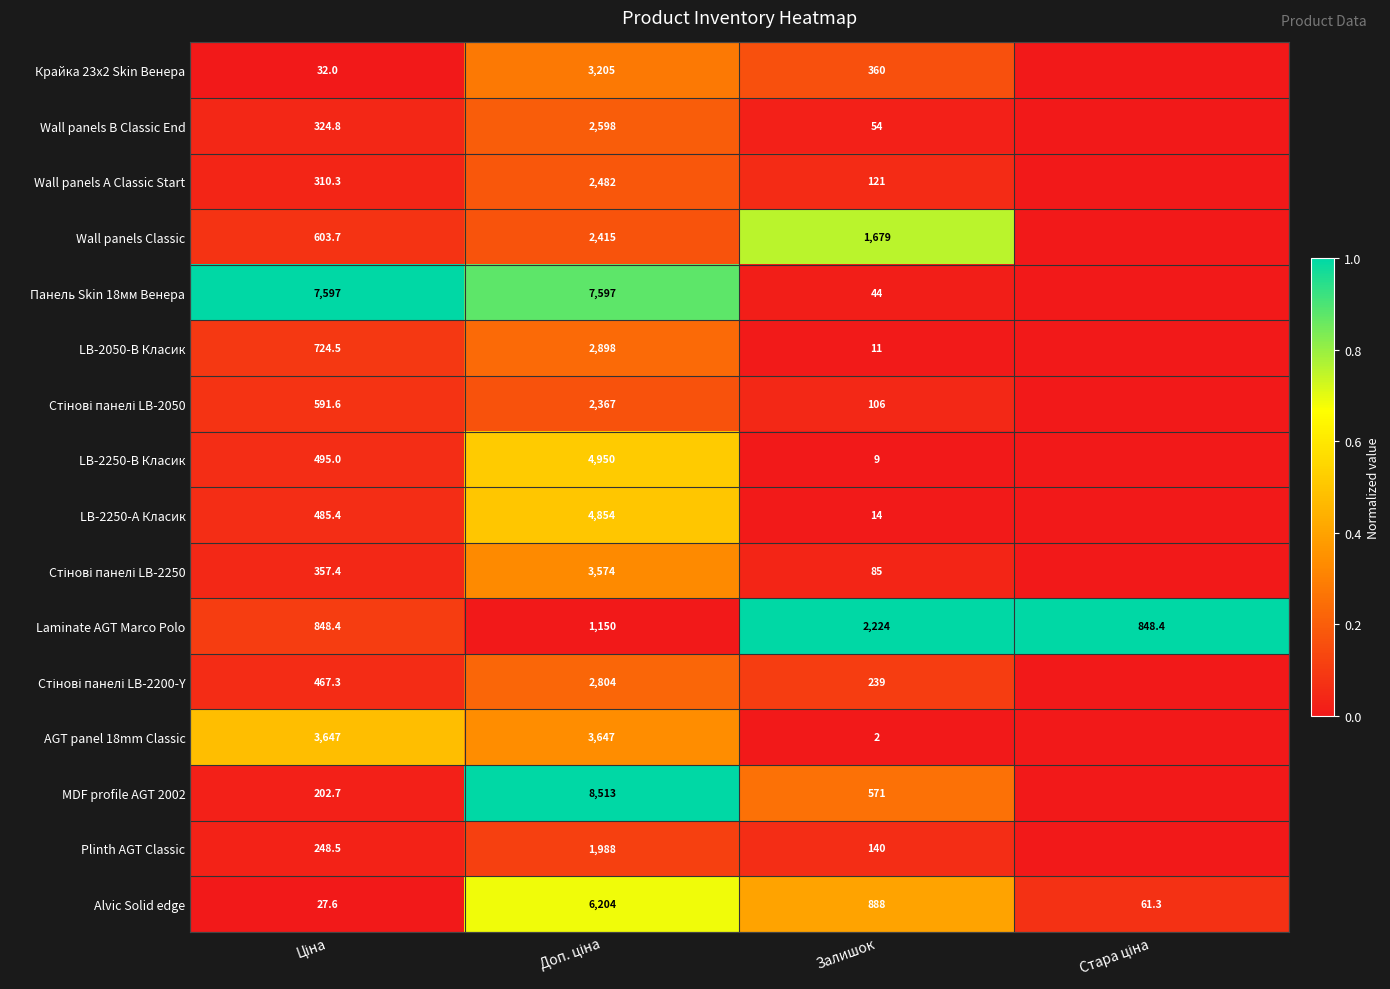

True or false: Alvic Solid edge has a value of 888.0 at Залишок.

True